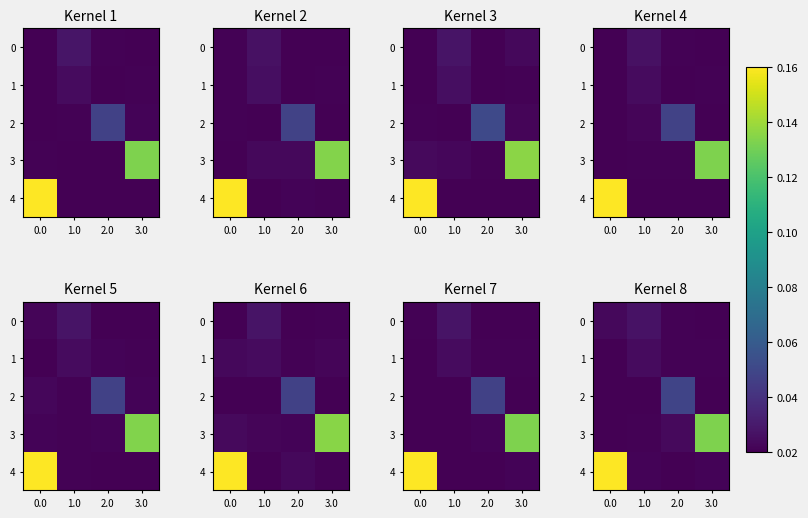

How many categories are shown in the chart?

4